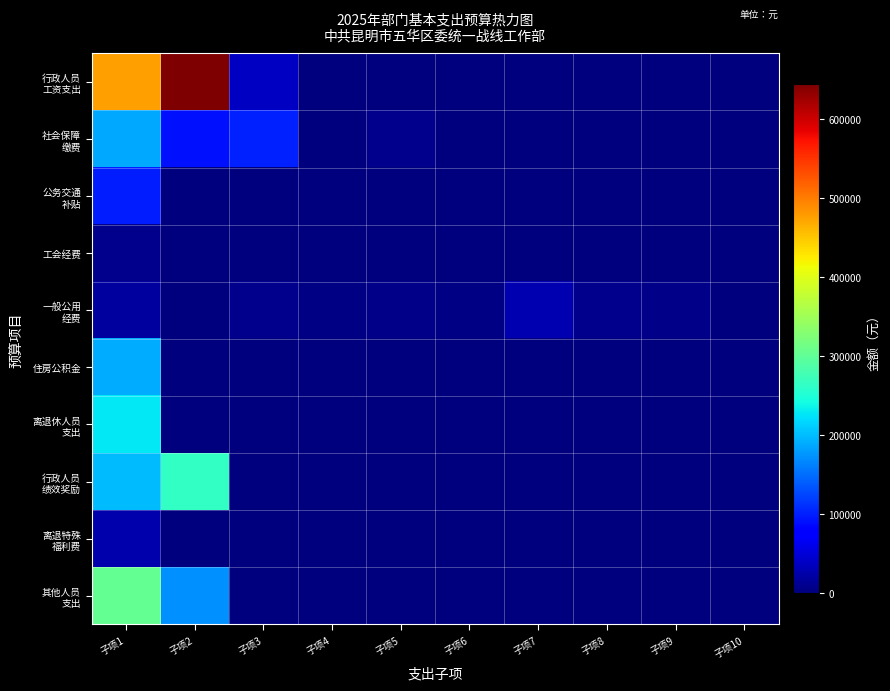

At how many categories does at least one series exceed 57950?

3